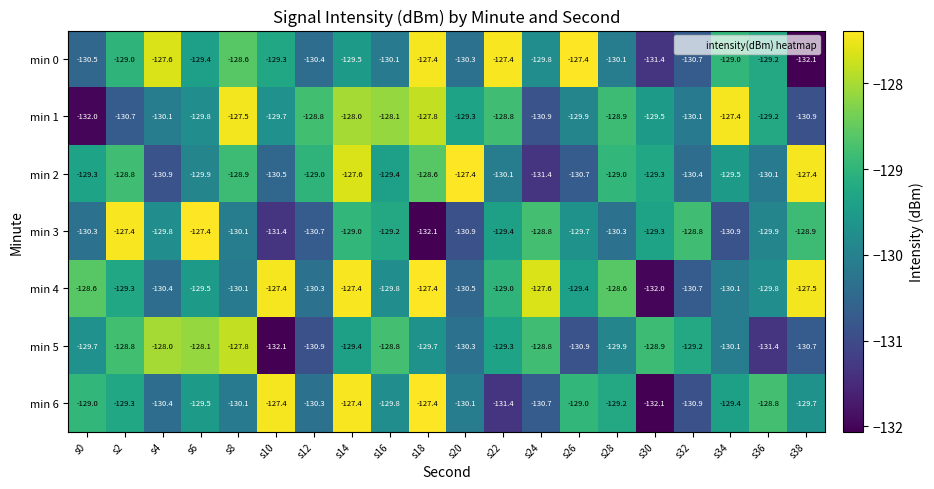

Is it true that min 4 equals -44.3 at s8?

False